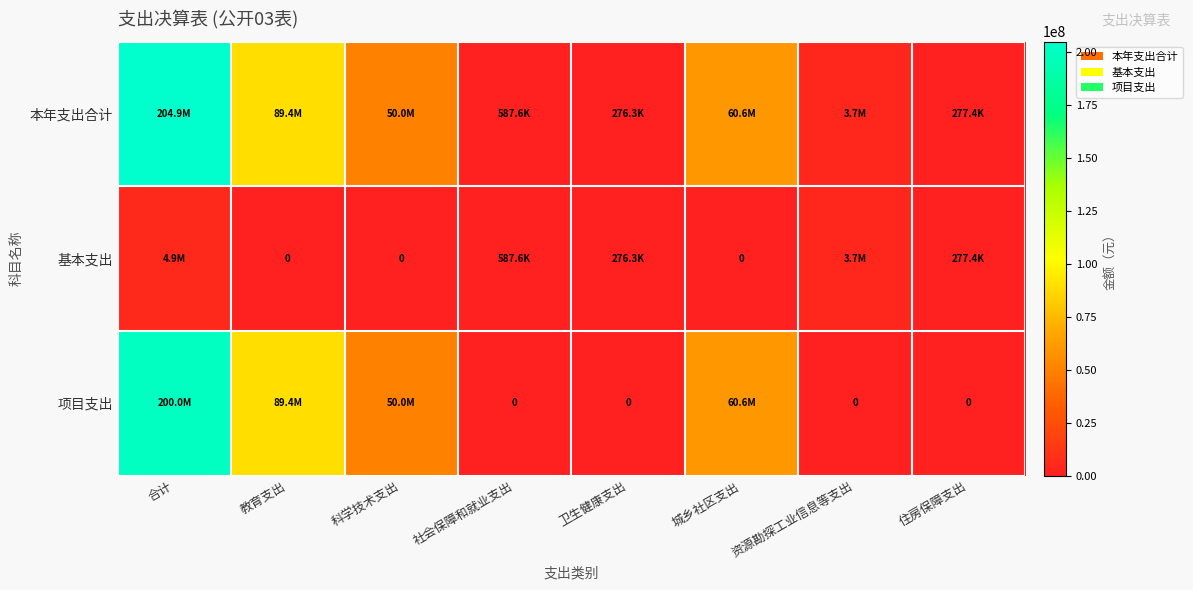

What is the difference between the 项目支出 values at 科学技术支出 and 社会保障和就业支出?

50000000.0